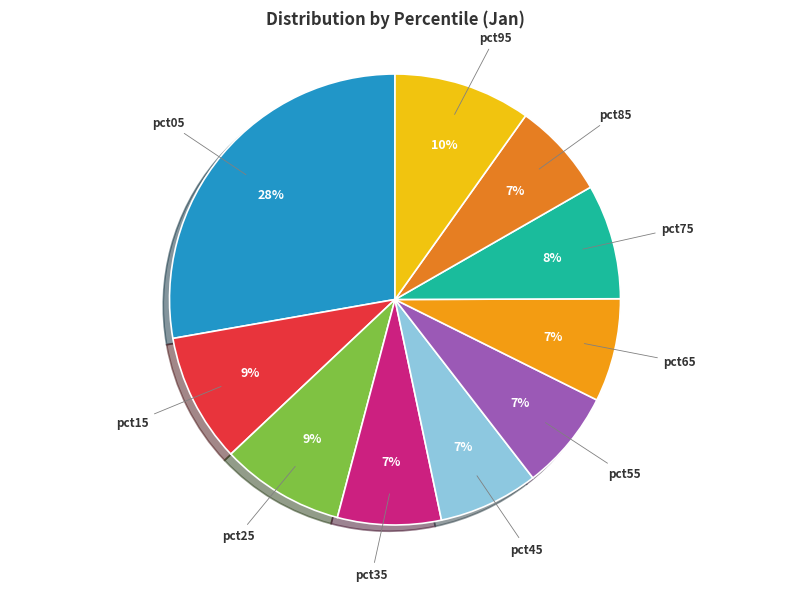

The pct55 slice represents 1% of the pie. True or false?

False